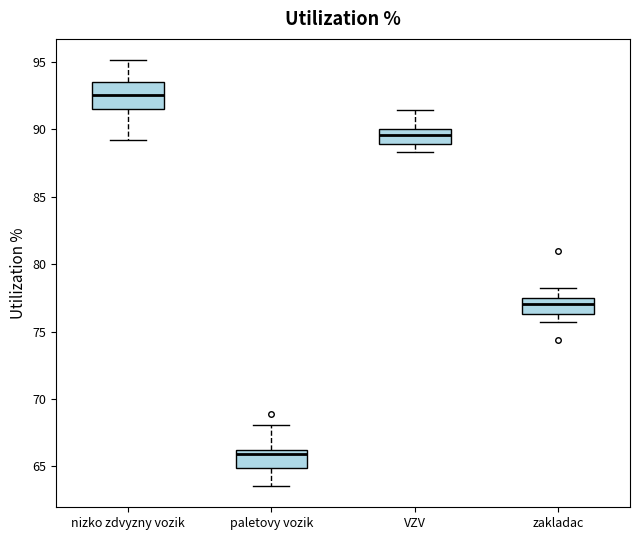

Which box has the highest median line?

nizko zdvyzny vozik